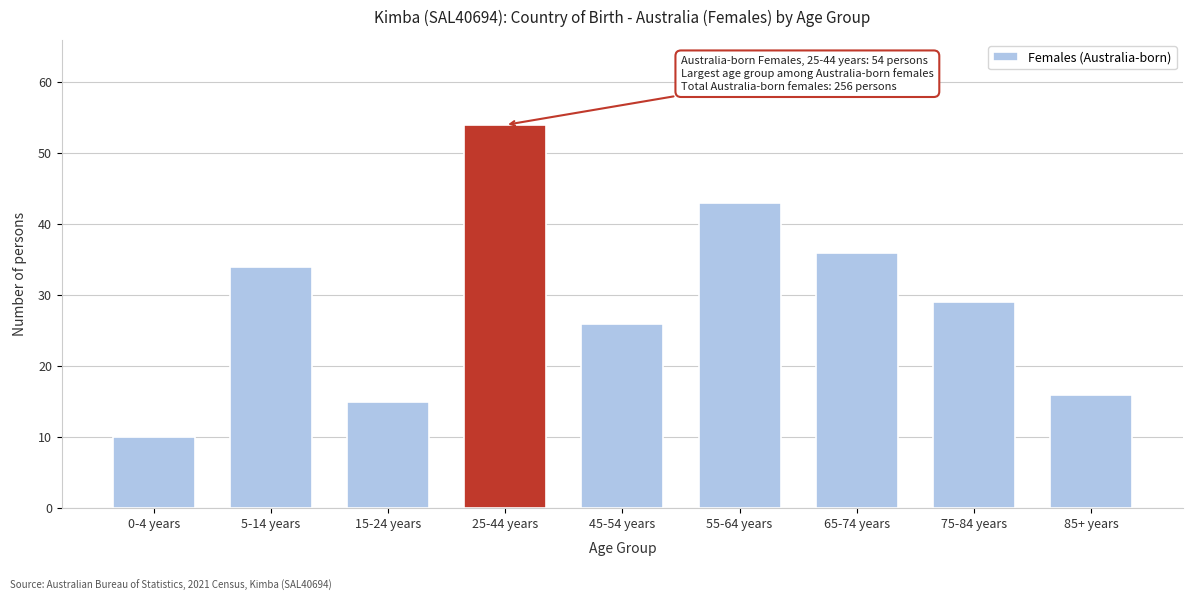

Reading left to right, what are all the values shown in this chart?

10	34	15	54	26	43	36	29	16